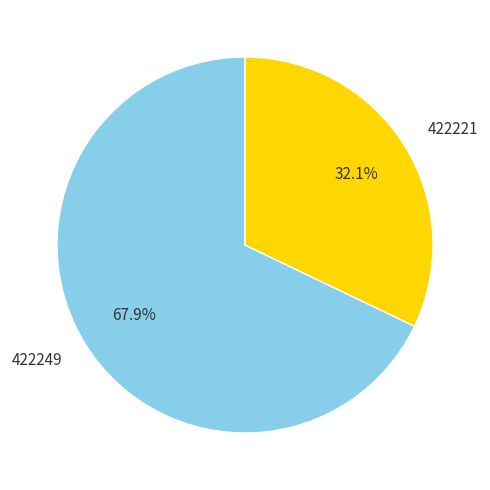

Between 422249 and 422221, which is larger?

422249